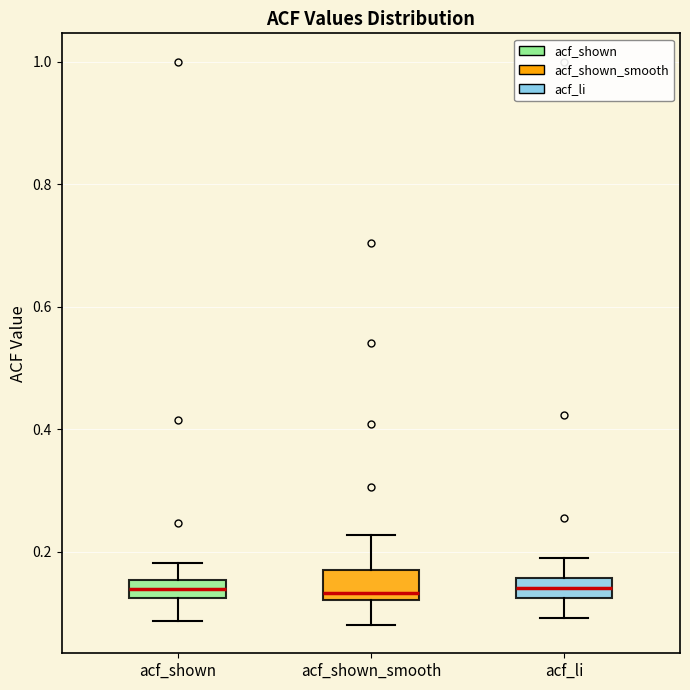

Where does the lower whisker of the box for acf_shown_smooth end on the y-axis? The values are not printed on the chart, so give them approximately, as read against the axis.

0.08